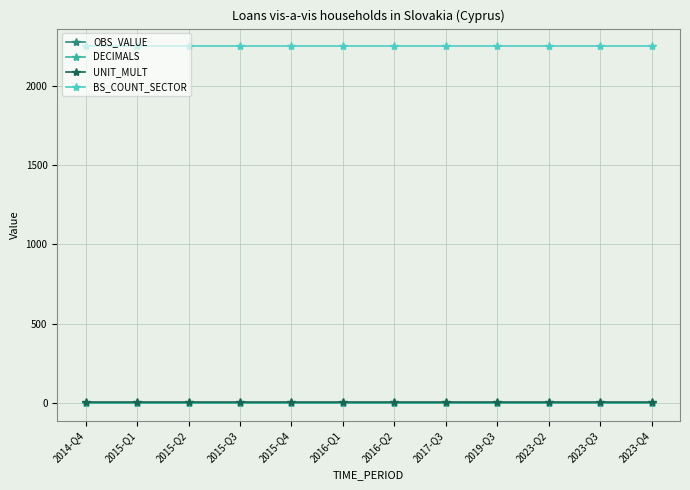

True or false: OBS_VALUE and BS_COUNT_SECTOR cross at least once.

False